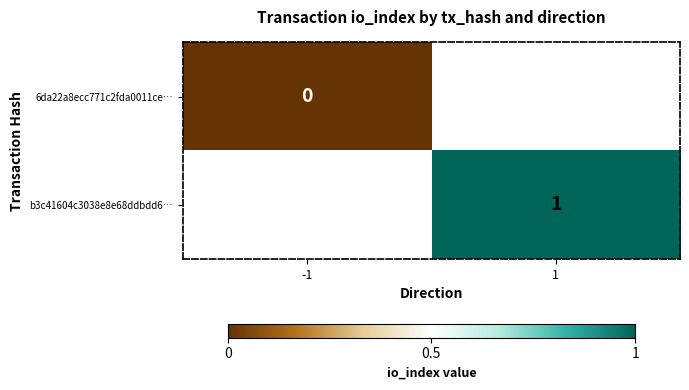

The value of b3c41604c3038e8e68ddbdd6… at 1 is 1. True or false?

True